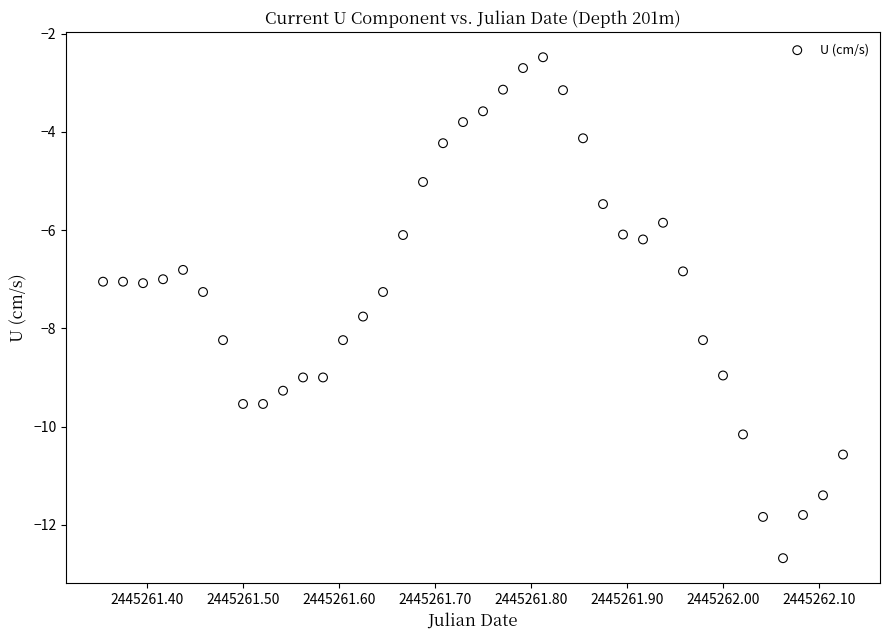

What is the range of X values (max minus min)?

0.8